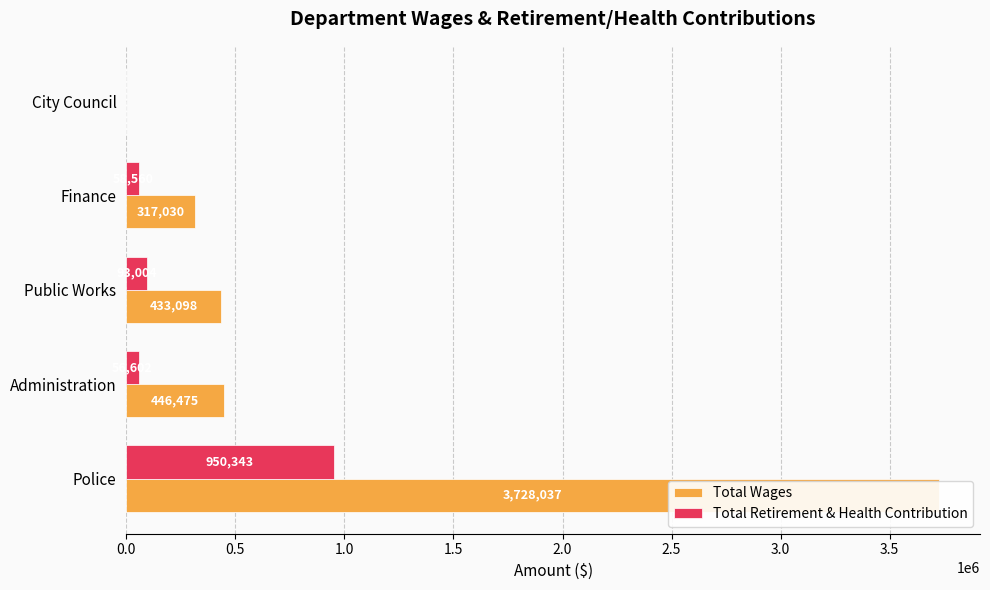

Reading left to right, extract all data points from this chart.

Total Wages: 3728037	446475	433098	317030	0
Total Retirement & Health Contribution: 950343	56602	93004	58560	0